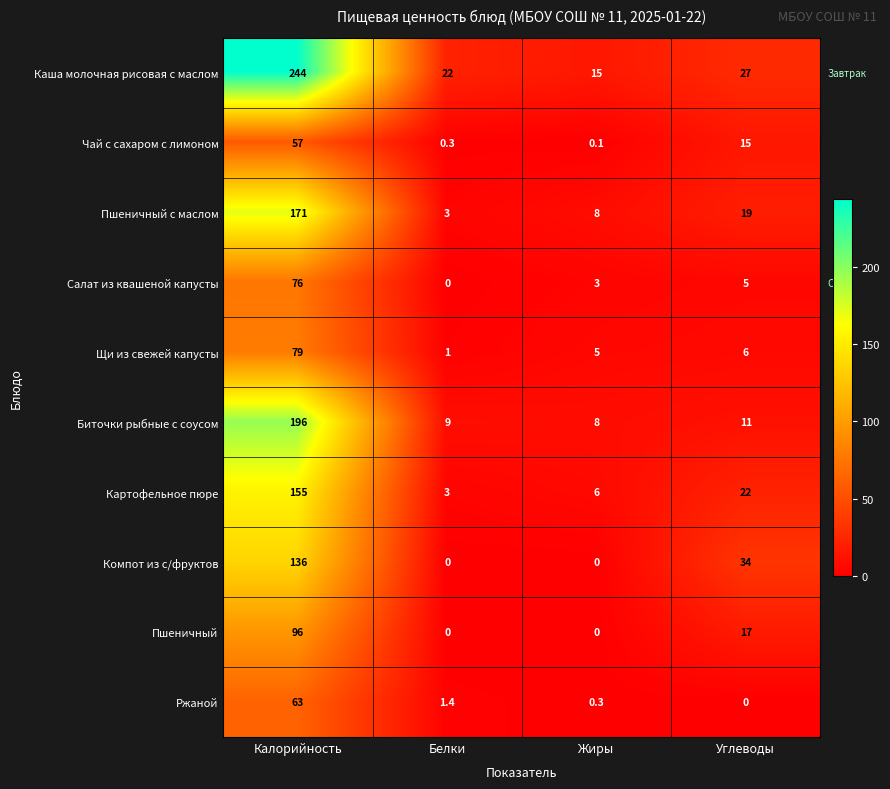

What is the difference between the maximum and minimum values in the Щи из свежей капусты series?

78.0